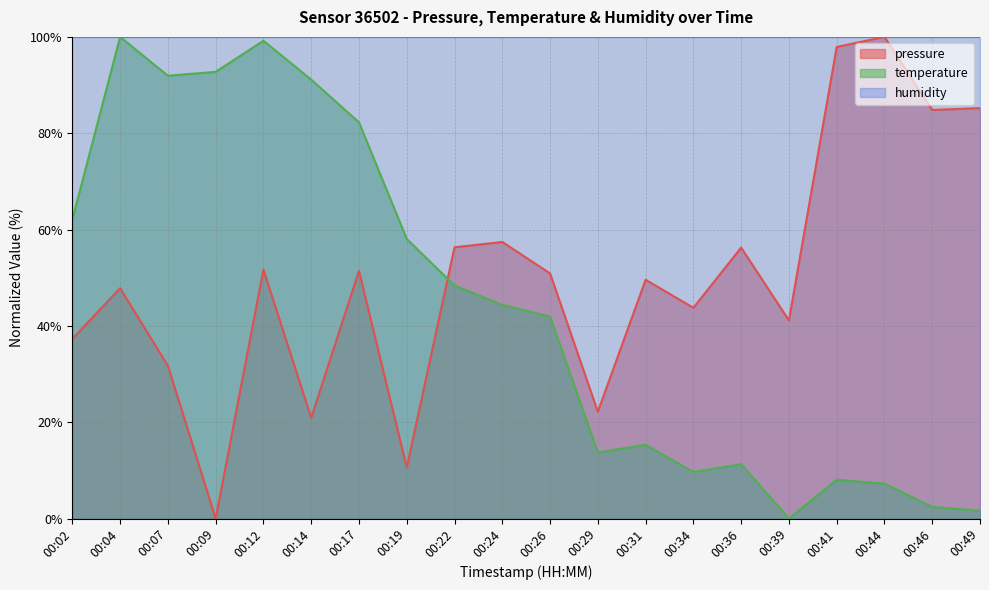

How many data points in temperature are less than 44?

10